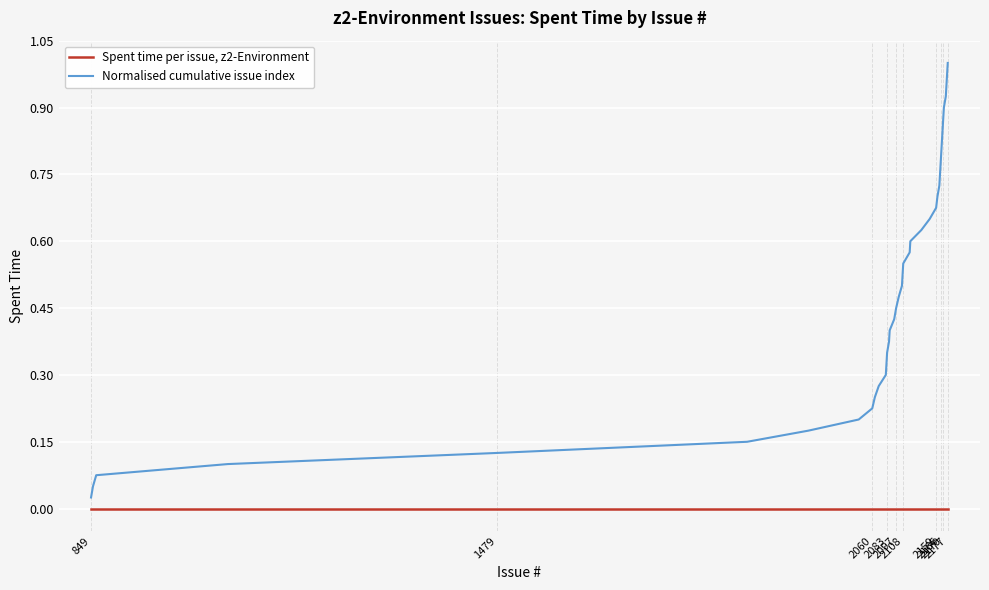

True or false: Normalised cumulative issue index and Spent time per issue, z2-Environment intersect in this chart.

False